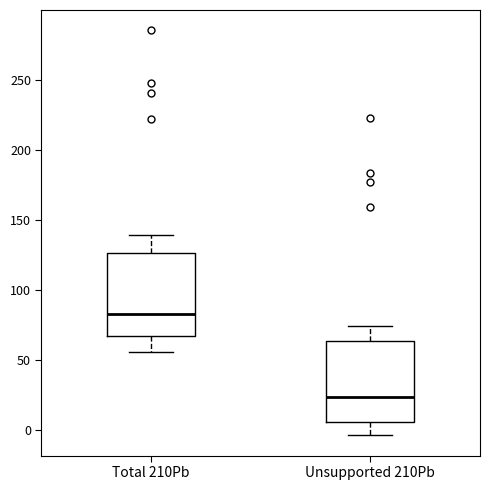

Reading left to right, transcribe this box plot: for each box, give where its median line is, the range the box spans, and where its two whiskers end, as read against the y-axis. The values are not printed on the chart, so give them approximately, as read against the axis.

Total 210Pb: median 85, box 65 to 125, whiskers 55 to 140
Unsupported 210Pb: median 25, box 5 to 65, whiskers -5 to 75